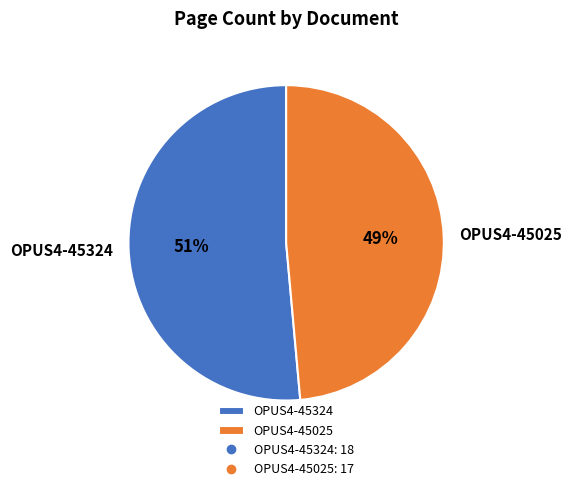

Is the sum of OPUS4-45025 and OPUS4-45324 greater than half?

Yes